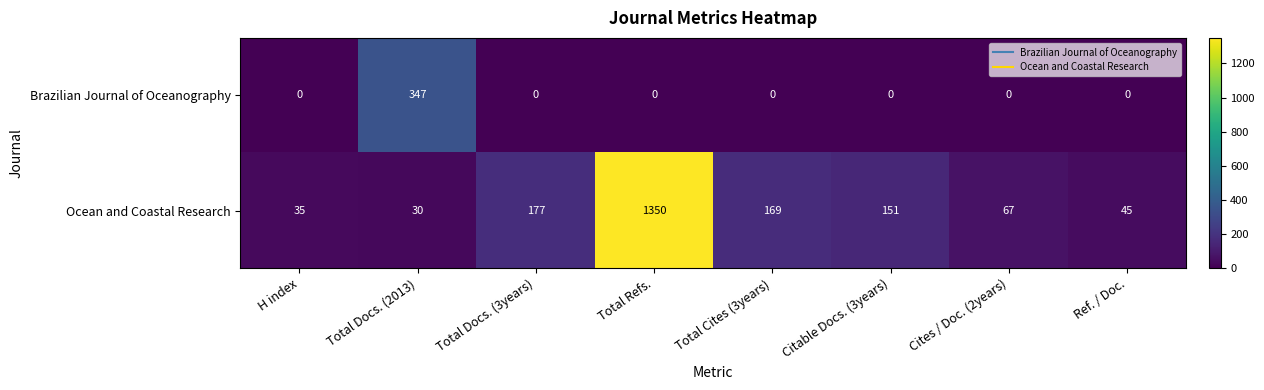

Rank the series by their average value, from highest to lowest.

Ocean and Coastal Research, Brazilian Journal of Oceanography